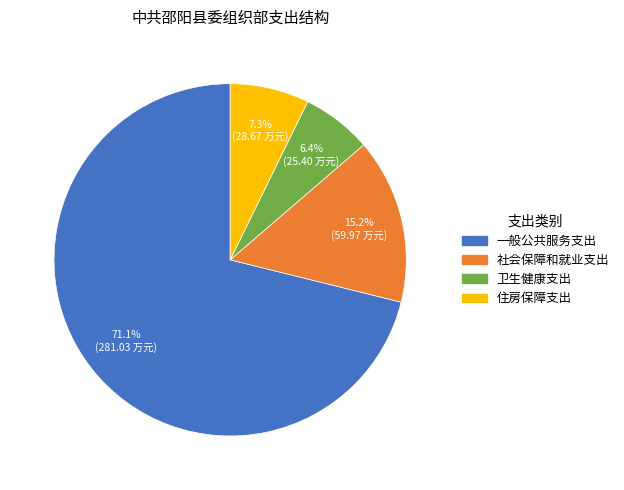

How many slices are in this pie chart?

4